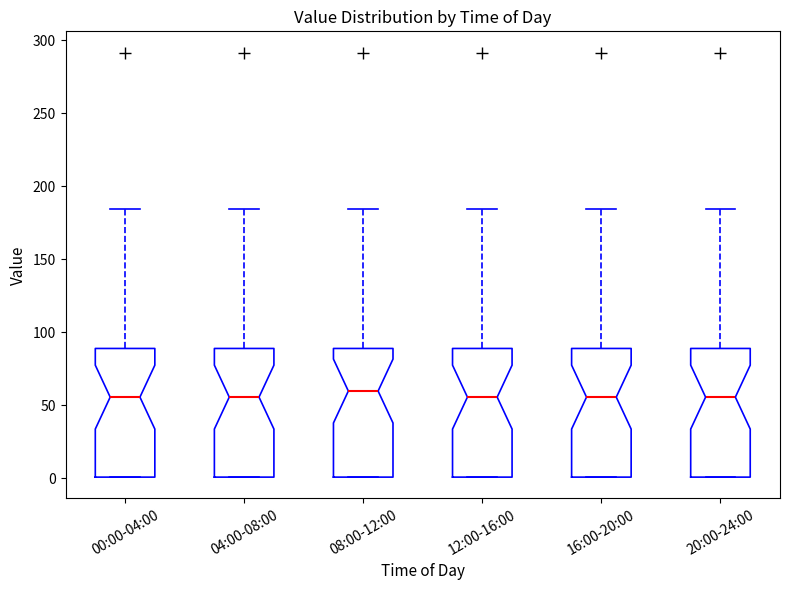

Reading left to right, read every box against the y-axis: the position of its median line, the range the box covers, and the ends of its whiskers. The values are not printed on the chart, so give them approximately, as read against the axis.

00:00-04:00: median 55, box 0 to 90, whiskers 0 to 185
04:00-08:00: median 55, box 0 to 90, whiskers 0 to 185
08:00-12:00: median 60, box 0 to 90, whiskers 0 to 185
12:00-16:00: median 55, box 0 to 90, whiskers 0 to 185
16:00-20:00: median 55, box 0 to 90, whiskers 0 to 185
20:00-24:00: median 55, box 0 to 90, whiskers 0 to 185